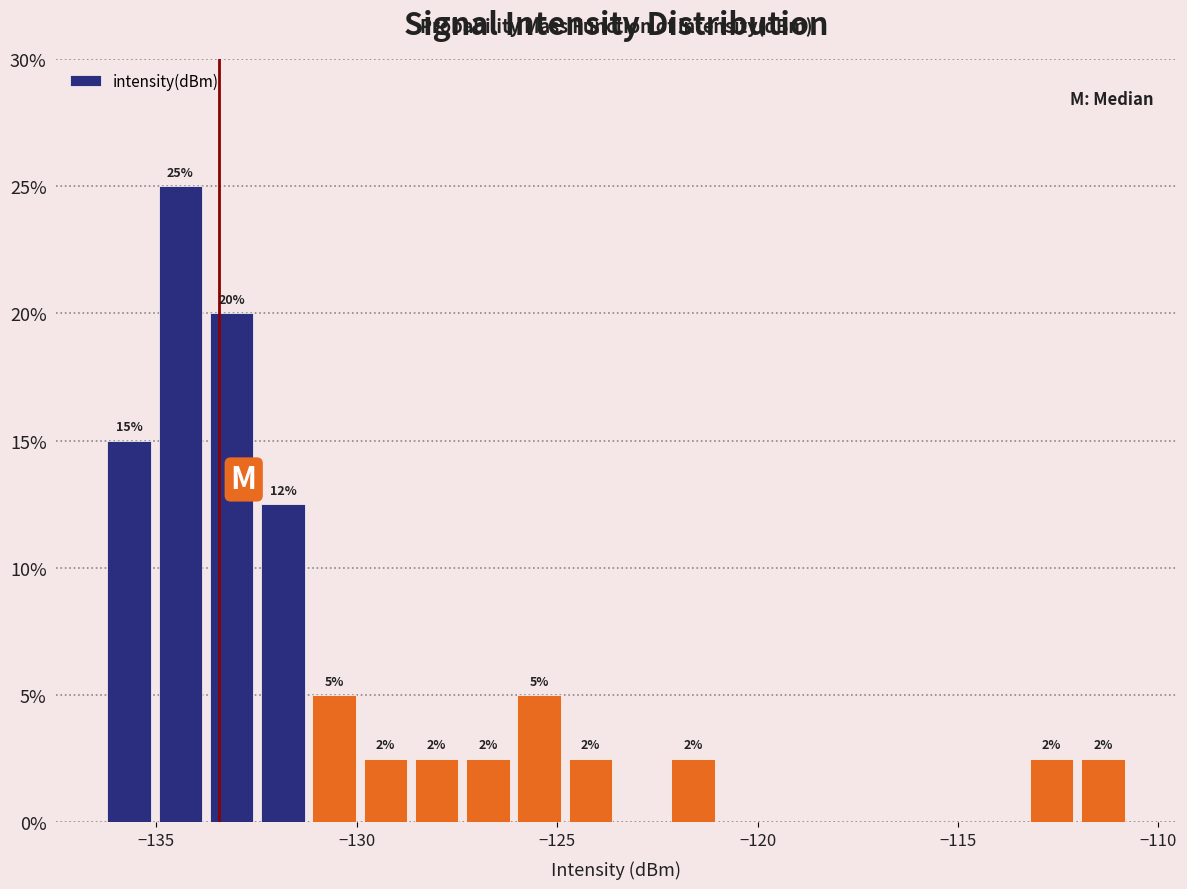

Around what value on the x-axis is the tallest bar? Give the approximate position of its centre, as read against the axis.

-134.5